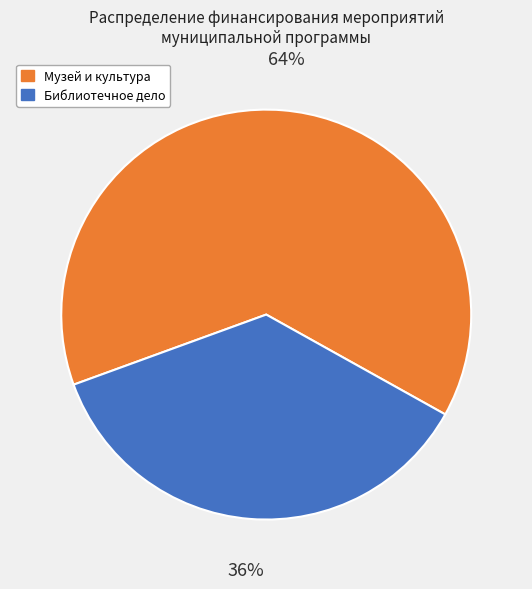

Which category has the biggest portion of the pie?

Музей и культура